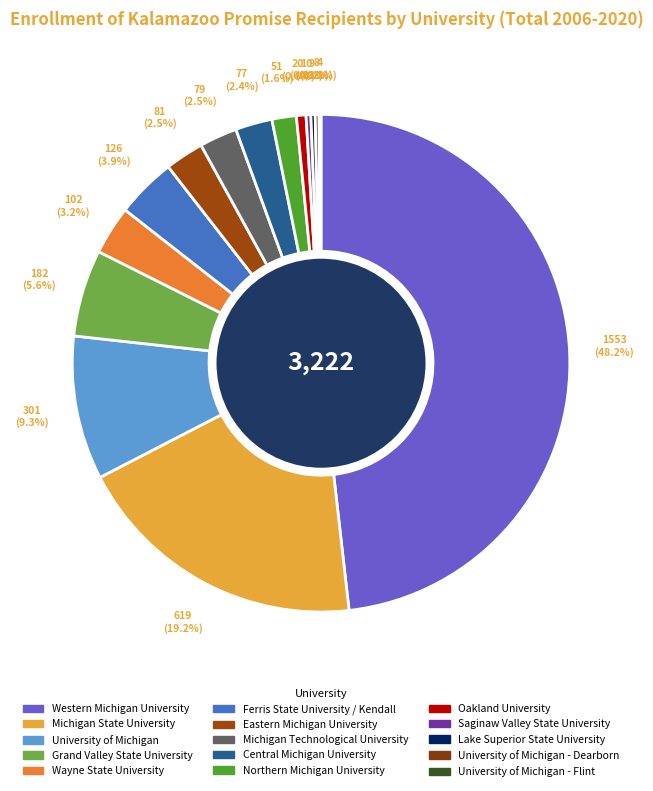

Does any single category account for the majority?

No